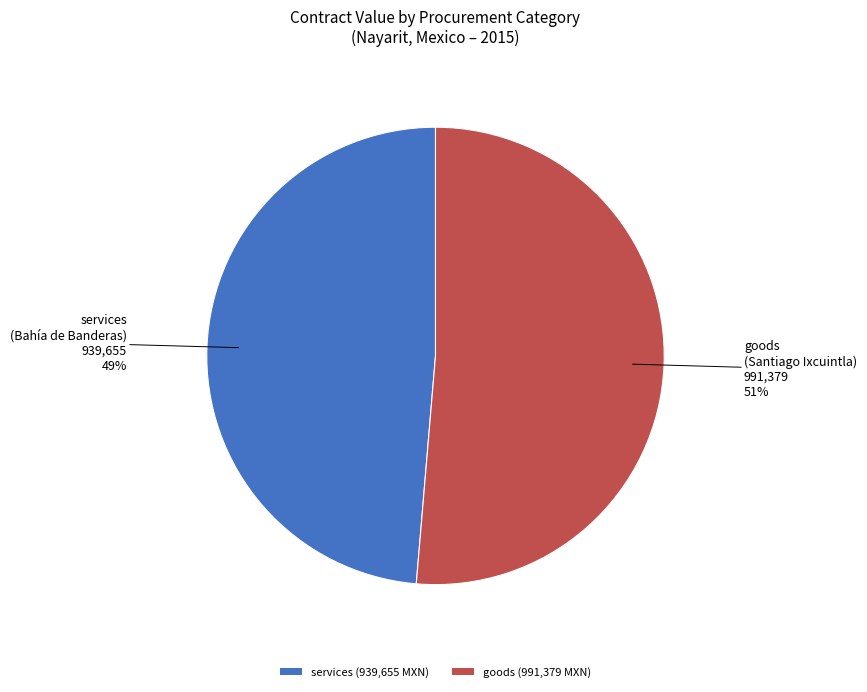

Which category has the biggest portion of the pie?

goods (991,379 MXN)